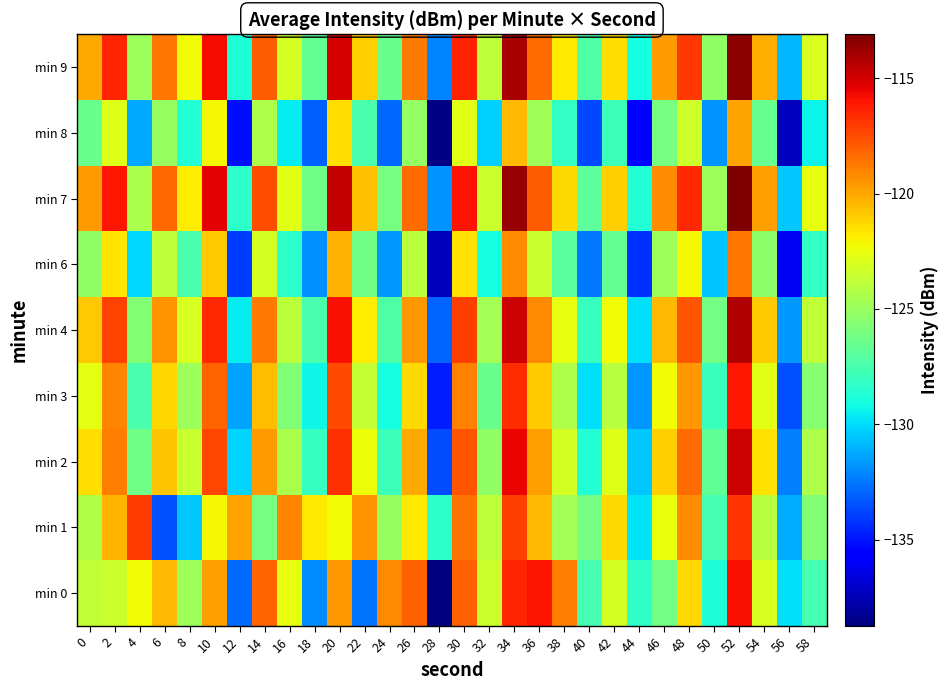

Reading right to left, transcribe all the data shown in this chart.

min 0: 58=-127.6	56=-129.9	54=-123.1	52=-115.9	50=-128.8	48=-121.4	46=-126.2	44=-128.3	42=-123.2	40=-127.6	38=-118.9	36=-116.0	34=-116.4	32=-123.4	30=-118.0	28=-138.7	26=-118.1	24=-119.2	22=-132.6	20=-119.6	18=-132.0	16=-122.6	14=-118.2	12=-132.8	10=-119.8	8=-124.8	6=-120.4	4=-122.2	2=-123.5	0=-123.8
min 1: 58=-125.7	56=-131.2	54=-124.1	52=-116.9	50=-127.6	48=-119.3	46=-122.5	44=-129.8	42=-121.4	40=-126.1	38=-124.7	36=-120.5	34=-117.2	32=-123.9	30=-118.6	28=-128.4	26=-121.8	24=-125.1	22=-119.5	20=-122.3	18=-121.8	16=-119.1	14=-126.1	12=-119.9	10=-122.2	8=-130.4	6=-133.5	4=-117.1	2=-120.3	0=-124.2
min 2: 58=-124.4	56=-132.3	54=-121.6	52=-114.9	50=-126.8	48=-118.4	46=-121.1	44=-130.5	42=-122.9	40=-128.7	38=-123.2	36=-119.8	34=-115.6	32=-125.3	30=-117.8	28=-133.6	26=-120.1	24=-127.9	22=-122.4	20=-116.8	18=-128.1	16=-124.5	14=-119.7	12=-130.2	10=-117.4	8=-123.6	6=-120.8	4=-126.3	2=-118.9	0=-121.5
min 3: 58=-125.6	56=-133.5	54=-122.8	52=-116.1	50=-128.0	48=-119.6	46=-122.3	44=-131.7	42=-124.1	40=-129.9	38=-124.4	36=-121.0	34=-116.7	32=-126.5	30=-119.0	28=-134.8	26=-121.4	24=-129.1	22=-123.7	20=-117.5	18=-129.3	16=-125.8	14=-120.6	12=-131.4	10=-118.2	8=-124.9	6=-121.3	4=-127.5	2=-119.1	0=-122.7
min 4: 58=-123.8	56=-131.7	54=-121.0	52=-114.3	50=-126.2	48=-117.8	46=-120.5	44=-129.9	42=-122.3	40=-128.1	38=-122.6	36=-119.2	34=-114.9	32=-124.7	30=-117.2	28=-133.0	26=-119.6	24=-127.3	22=-121.9	20=-115.9	18=-127.5	16=-124.0	14=-118.8	12=-129.6	10=-116.6	8=-123.1	6=-119.5	4=-125.7	2=-117.3	0=-120.9
min 6: 58=-128.2	56=-136.1	54=-125.4	52=-118.7	50=-130.6	48=-122.2	46=-124.9	44=-134.3	42=-126.7	40=-132.5	38=-127.0	36=-123.6	34=-119.3	32=-129.1	30=-121.6	28=-137.4	26=-124.0	24=-131.7	22=-126.3	20=-120.3	18=-131.9	16=-128.4	14=-123.2	12=-134.0	10=-121.0	8=-127.5	6=-123.9	4=-130.1	2=-121.7	0=-125.3
min 7: 58=-122.6	56=-130.5	54=-119.8	52=-113.1	50=-124.9	48=-116.6	46=-119.3	44=-128.7	42=-121.1	40=-126.9	38=-121.4	36=-118.0	34=-113.7	32=-123.5	30=-116.0	28=-131.8	26=-118.4	24=-126.1	22=-120.7	20=-114.7	18=-126.3	16=-122.8	14=-117.6	12=-128.4	10=-115.4	8=-121.9	6=-118.3	4=-124.5	2=-116.1	0=-119.7
min 8: 58=-129.4	56=-137.3	54=-126.6	52=-119.9	50=-131.8	48=-123.4	46=-126.1	44=-135.5	42=-127.9	40=-133.7	38=-128.2	36=-124.8	34=-120.5	32=-130.3	30=-122.8	28=-138.6	26=-125.2	24=-132.9	22=-127.5	20=-121.5	18=-133.1	16=-129.6	14=-124.4	12=-135.2	10=-122.2	8=-128.7	6=-125.1	4=-131.3	2=-122.9	0=-126.5
min 9: 58=-123.0	56=-130.9	54=-120.2	52=-113.5	50=-125.3	48=-117.0	46=-119.7	44=-129.1	42=-121.5	40=-127.3	38=-121.8	36=-118.4	34=-114.1	32=-123.9	30=-116.4	28=-132.2	26=-118.8	24=-126.5	22=-121.1	20=-115.1	18=-126.7	16=-123.2	14=-118.0	12=-128.8	10=-115.8	8=-122.3	6=-118.7	4=-124.9	2=-116.5	0=-120.1